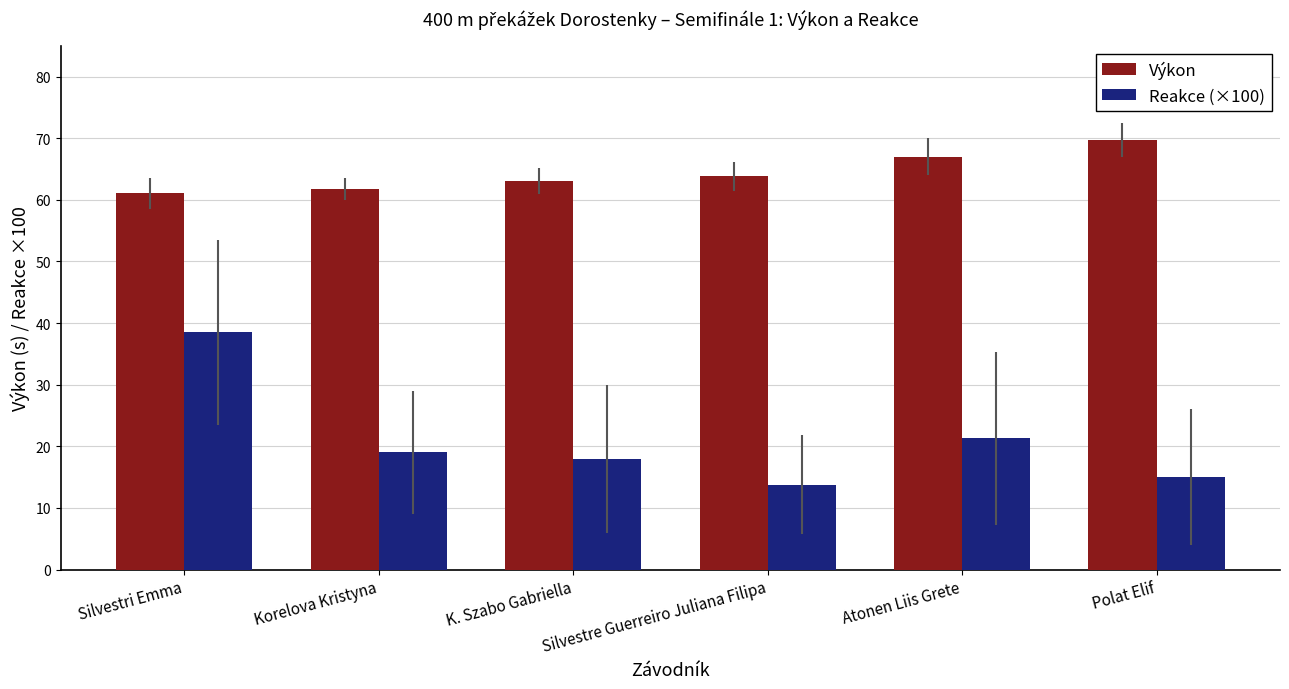

Reading right to left, list all the values displayed in this chart.

Výkon: 69.7	67.0	63.8	63.0	61.8	61.0
Reakce (×100): 15.0	21.3	13.8	18.0	19.0	38.5